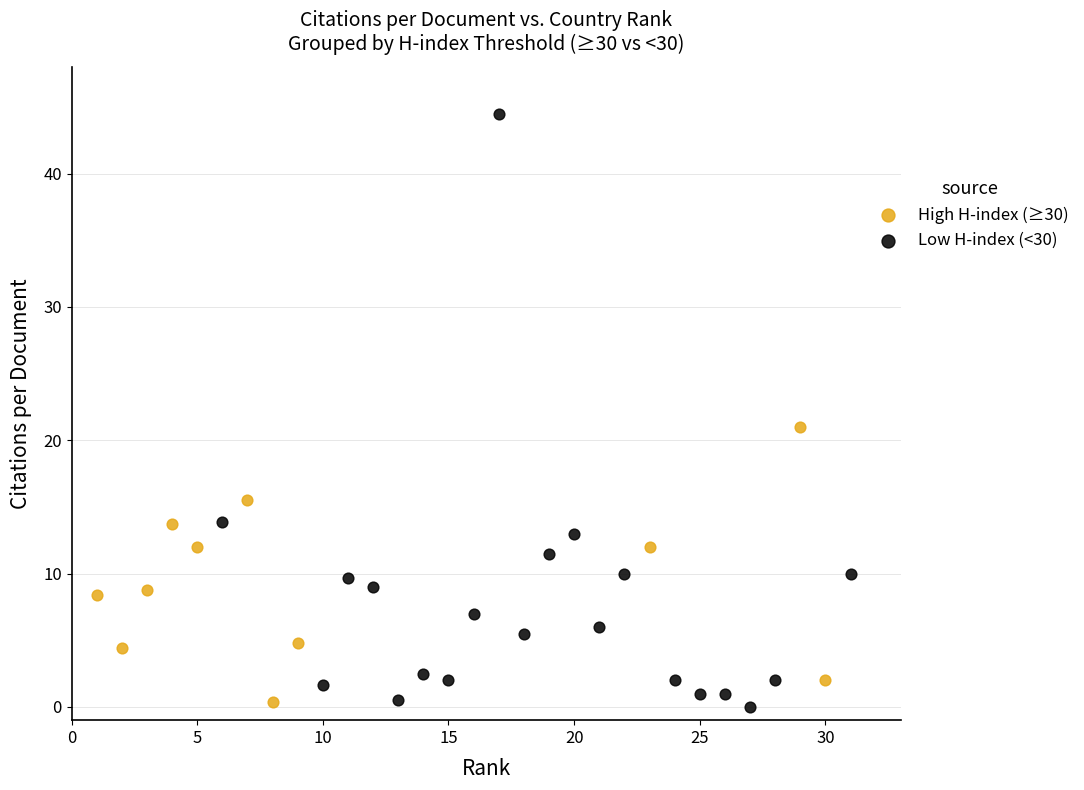

Which series contains the highest Y value?

Low H-index (<30)